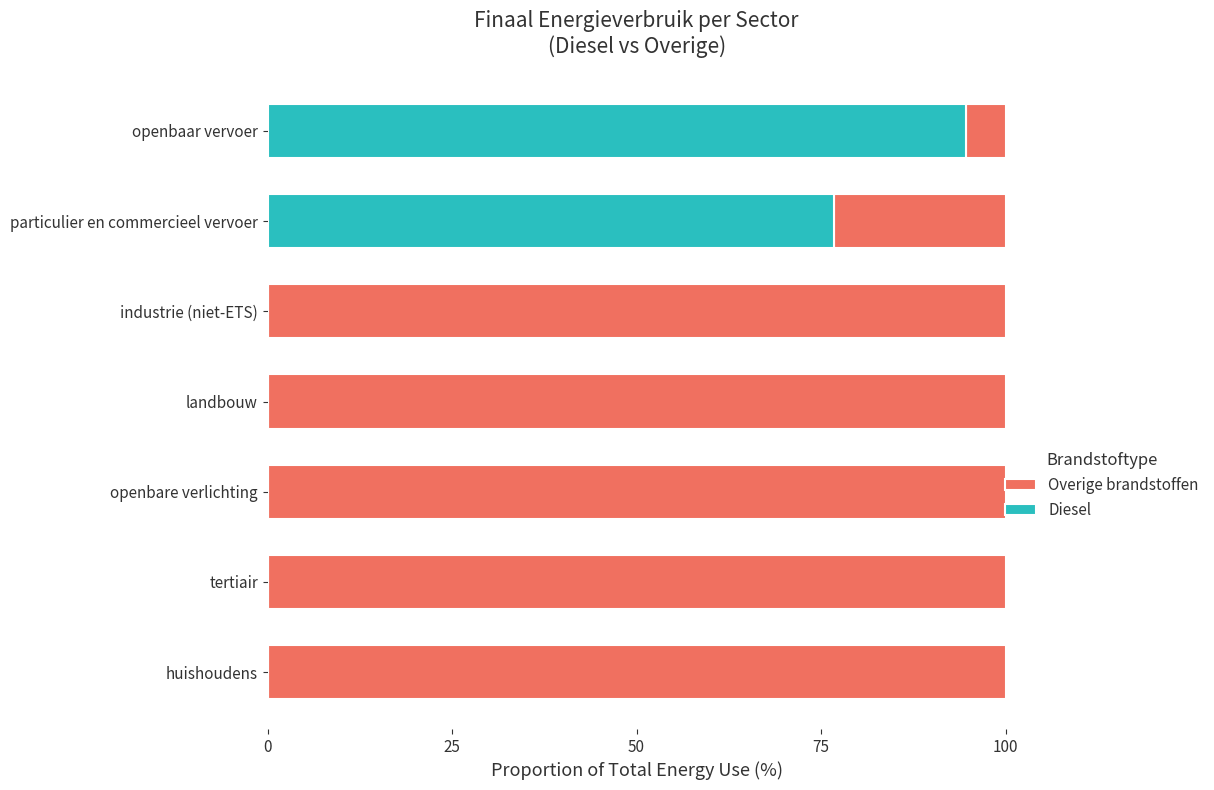

What is the maximum value for Diesel?

94.6